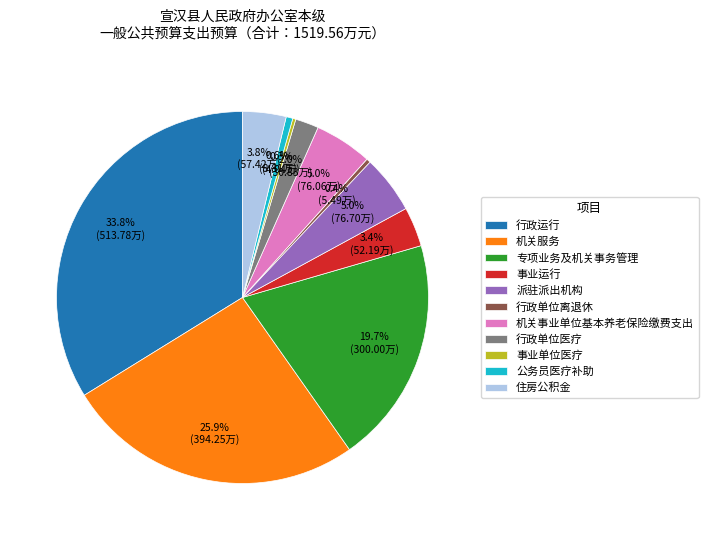

To the nearest percent, what is the average slice percentage?

9%